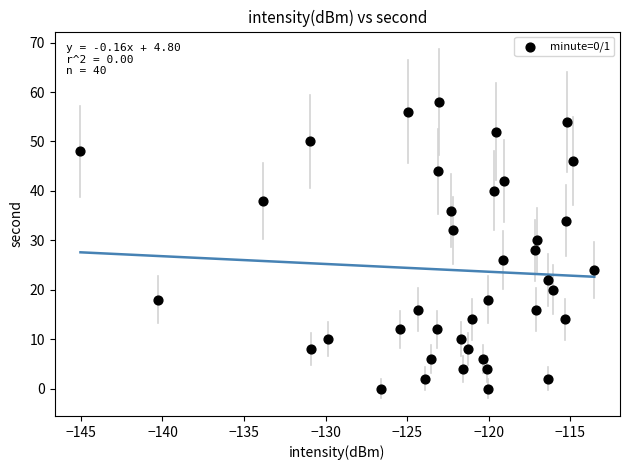

What is the range of Y values (max minus min)?

58